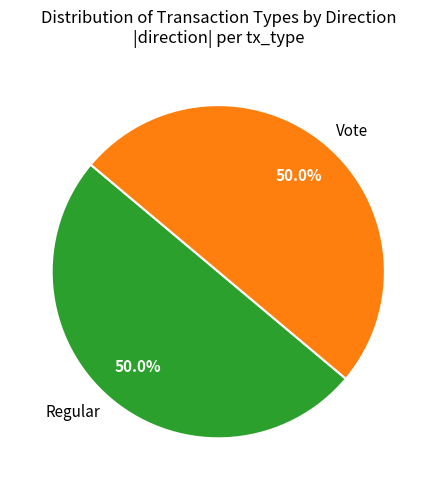

To the nearest percent, what is the difference between the largest and smallest slice percentages?

0%